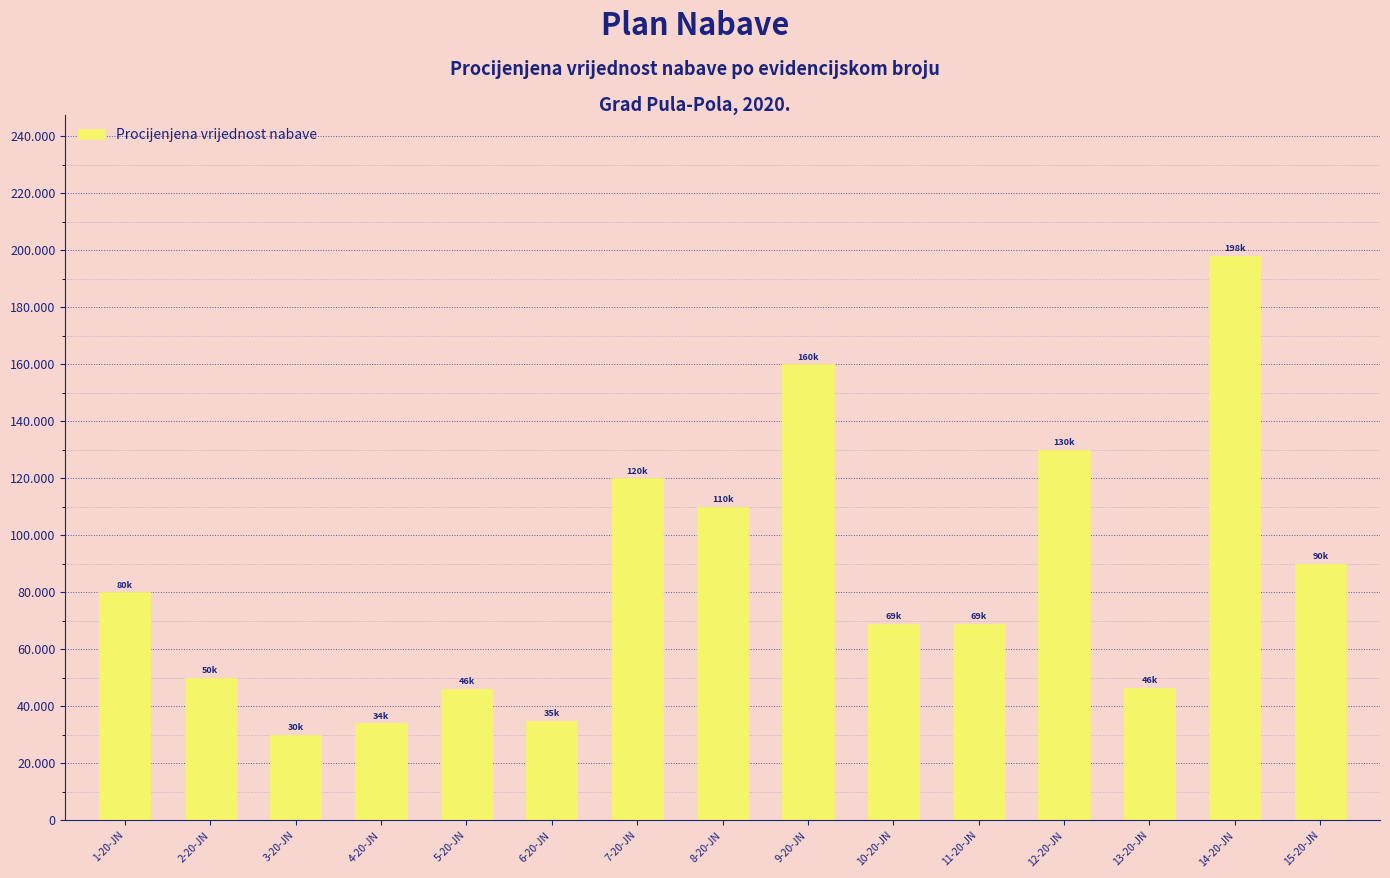

What is the change in value from 14-20-JN to 15-20-JN?

-108000